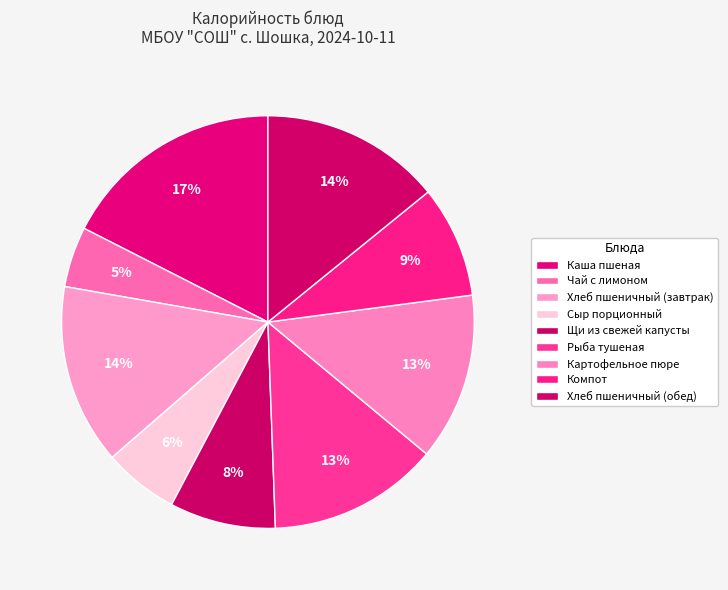

How many slices are in this pie chart?

9